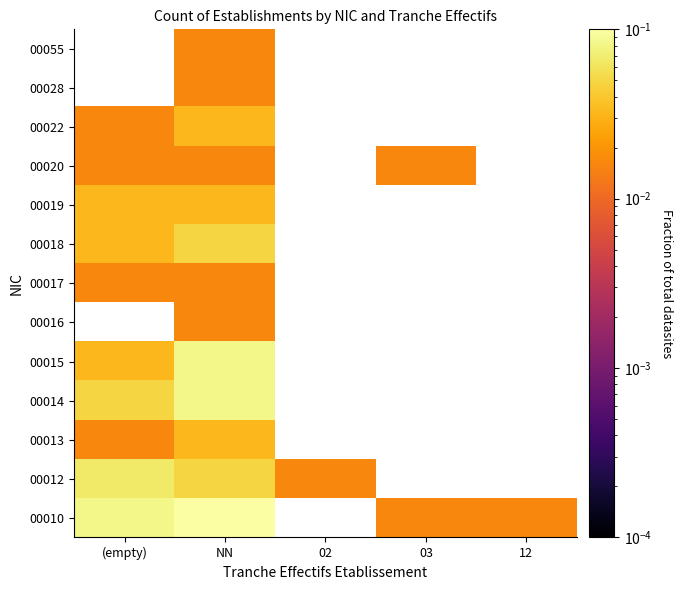

Which has a higher value, 02 or 03?

03